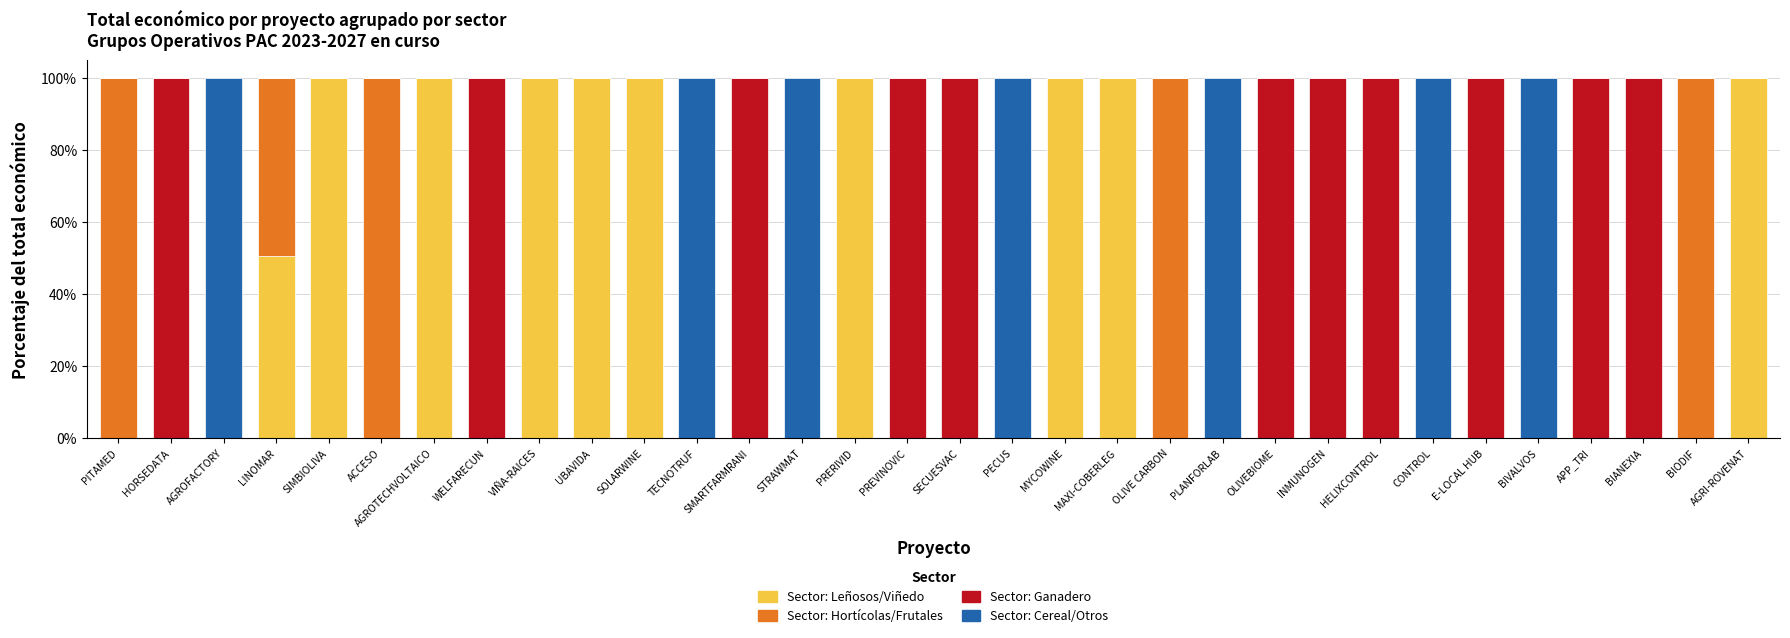

What is the total value across all series at PLANFORLAB?

100.0